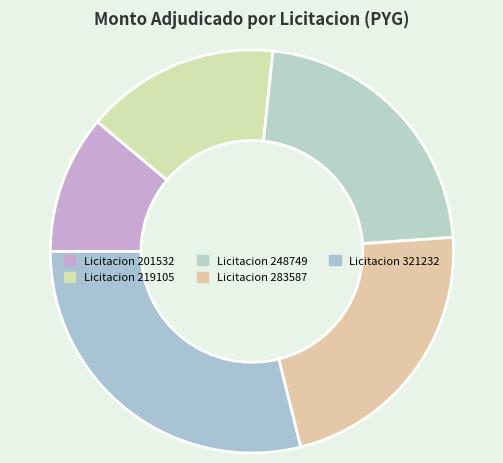

How many slices are in this pie chart?

5